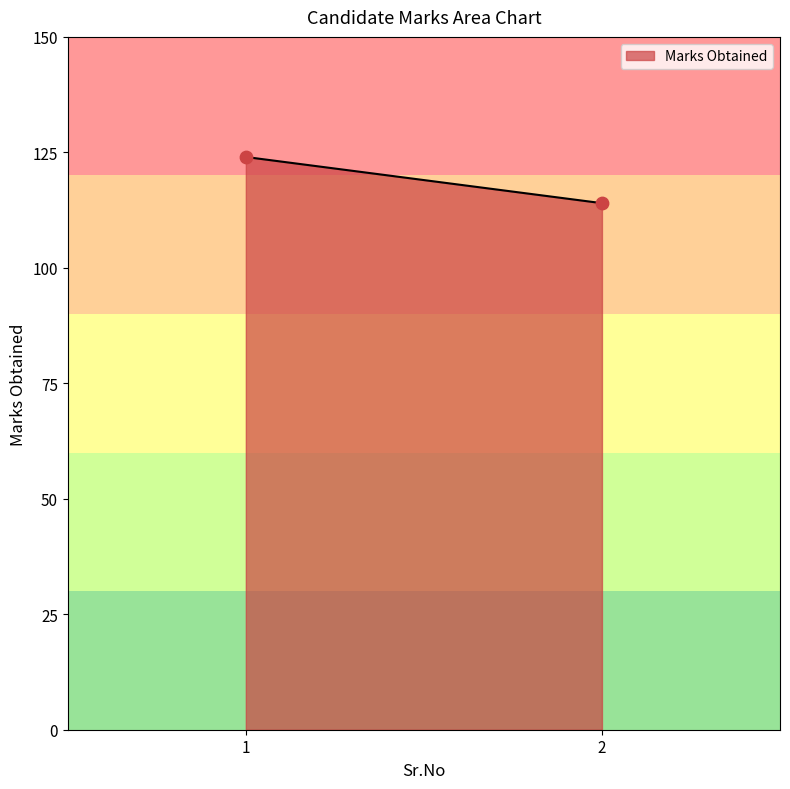

What is the difference between the maximum and minimum values?

10.0